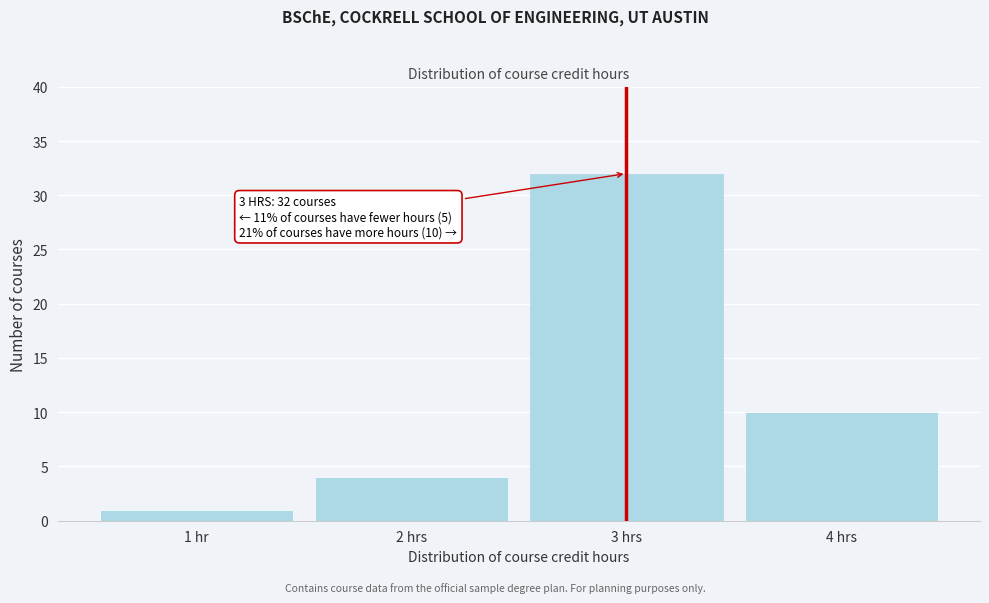

Reading left to right, what are all the values shown in this chart?

1	4	32	10